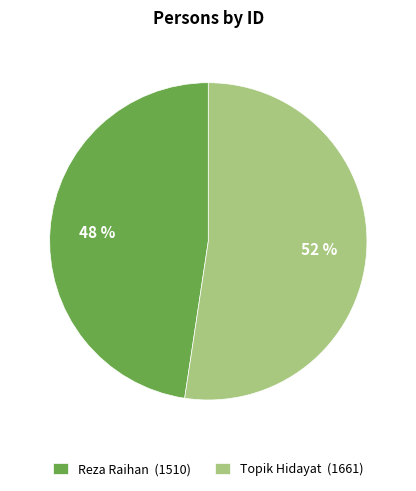

Which category accounts for the majority?

Topik Hidayat